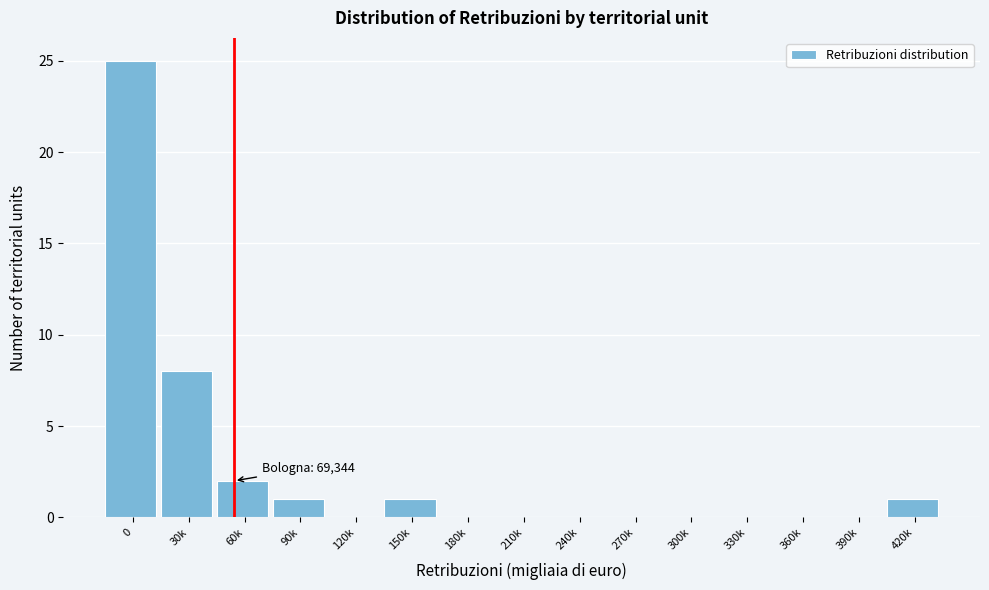

Reading left to right, extract all data points from this chart.

0=25	30k=8	60k=2	90k=1	120k=0	150k=1	180k=0	210k=0	240k=0	270k=0	300k=0	330k=0	360k=0	390k=0	420k=1